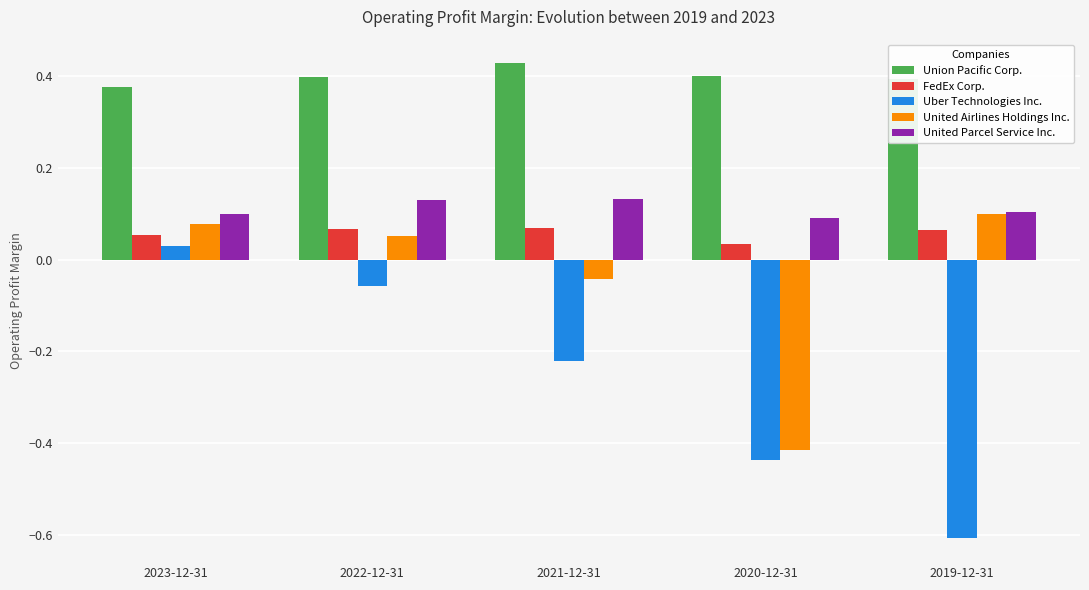

What is the spread (max minus min) of values at 2021-12-31?

0.6